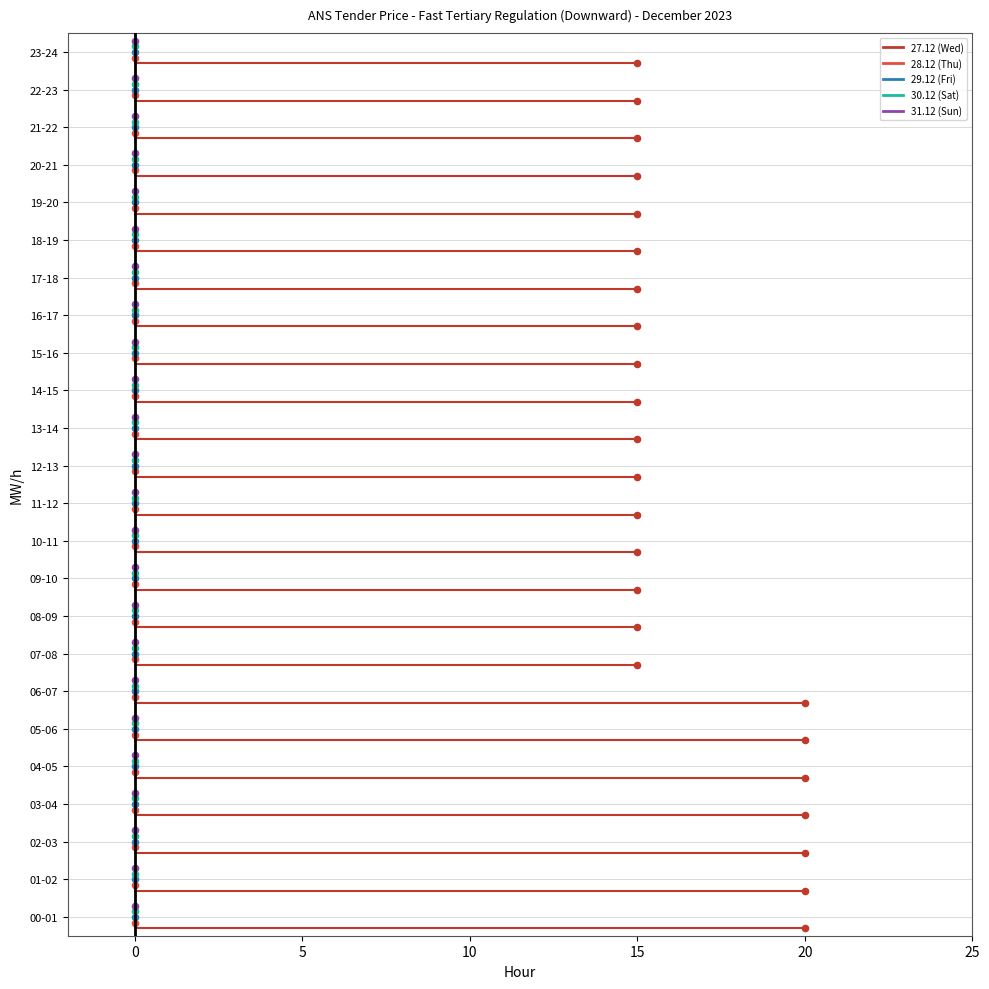

What are all the series names shown in the legend?

27.12 (Wed), 28.12 (Thu), 29.12 (Fri), 30.12 (Sat), 31.12 (Sun)